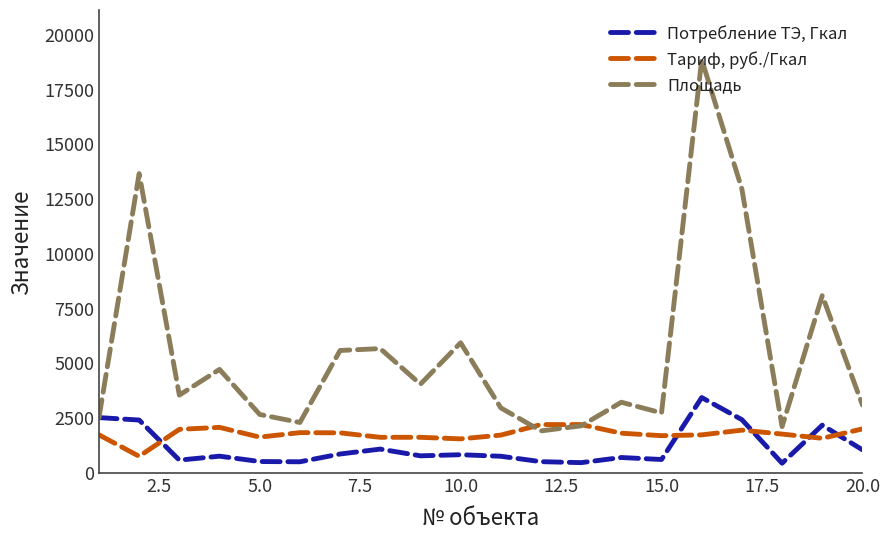

What is the difference between the maximum and minimum values in the Тариф, руб./Гкал series?

1447.0